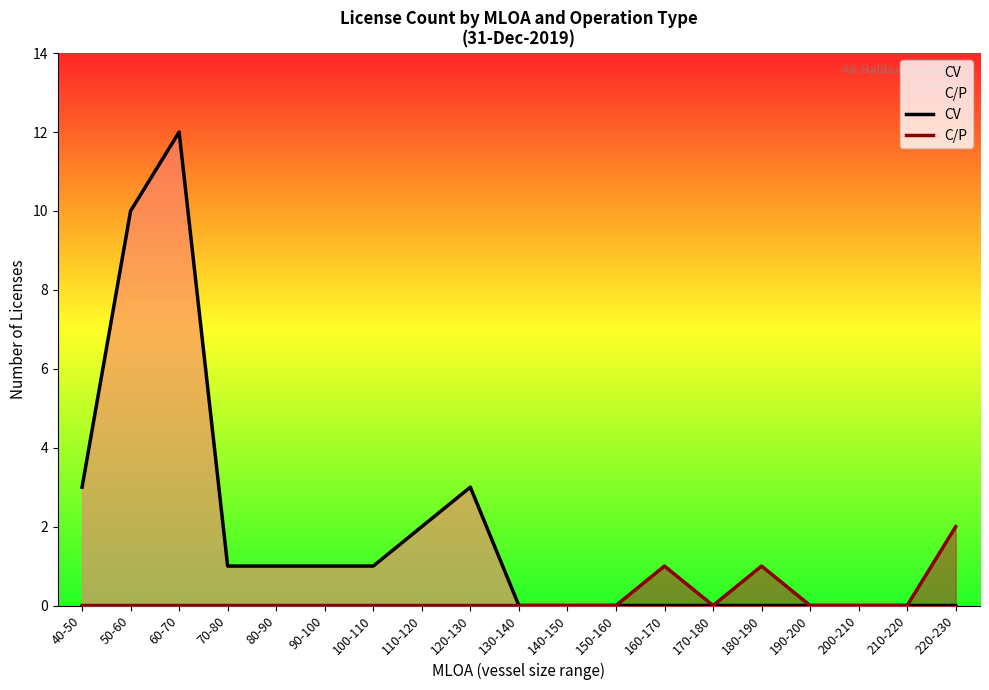

At how many categories does at least one series exceed 1?

6